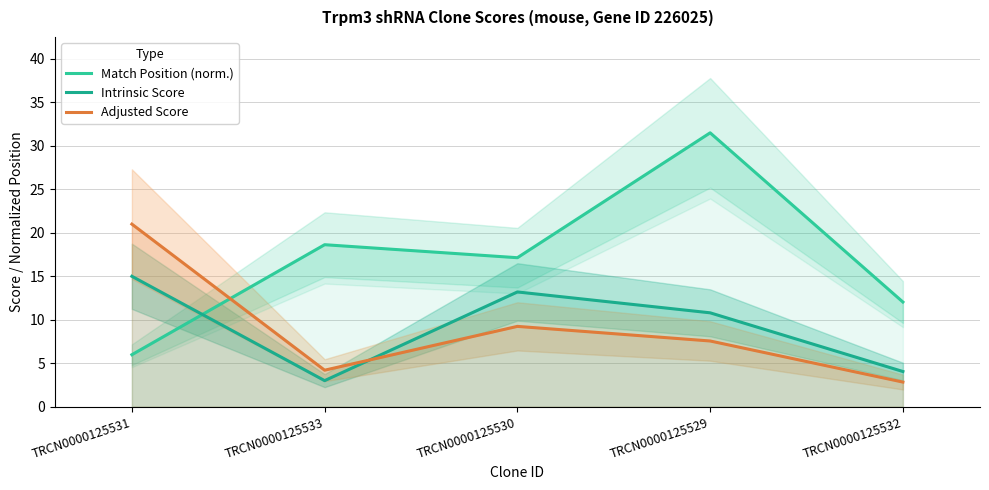

At which label does Intrinsic Score reach its minimum?

TRCN0000125533